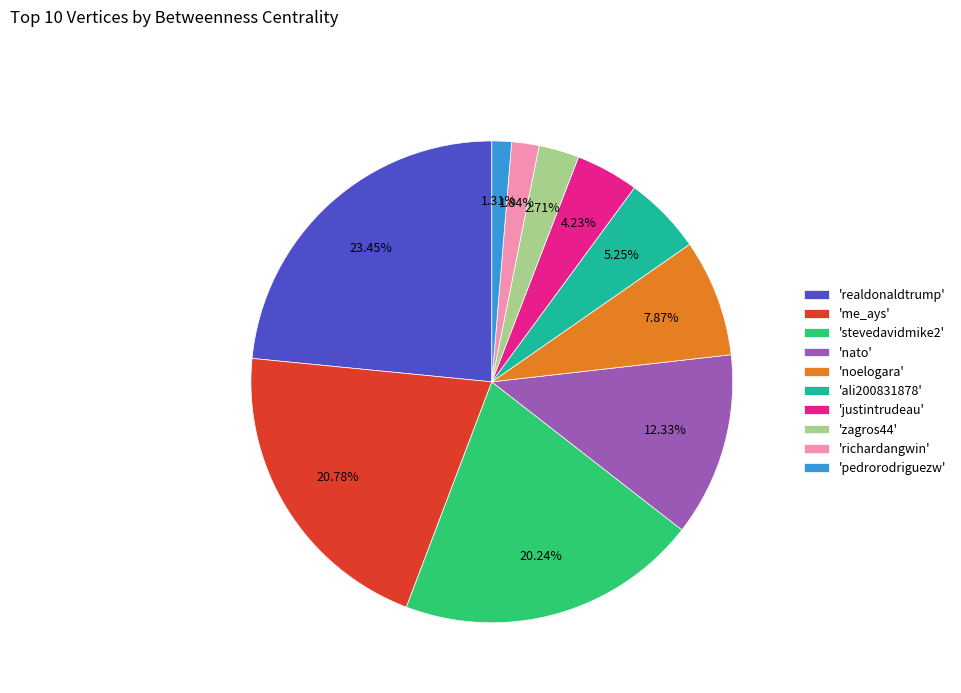

Rank the categories by value from highest to lowest.

'realdonaldtrump', 'me_ays', 'stevedavidmike2', 'nato', 'noelogara', 'ali200831878', 'justintrudeau', 'zagros44', 'richardangwin', 'pedrorodriguezw'